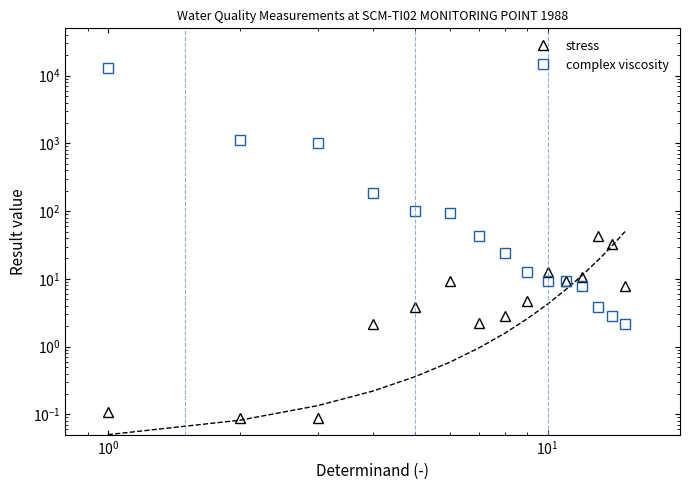

Does the chart have visible grid lines?

No